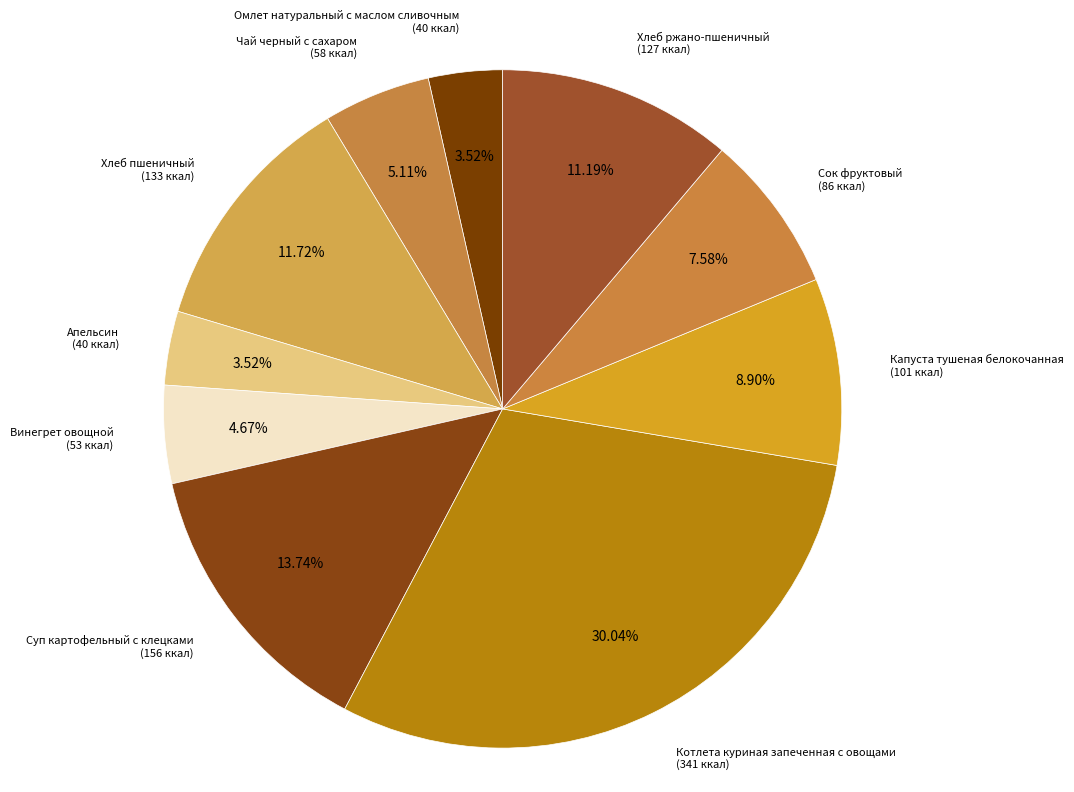

Count the number of slices in the pie.

10